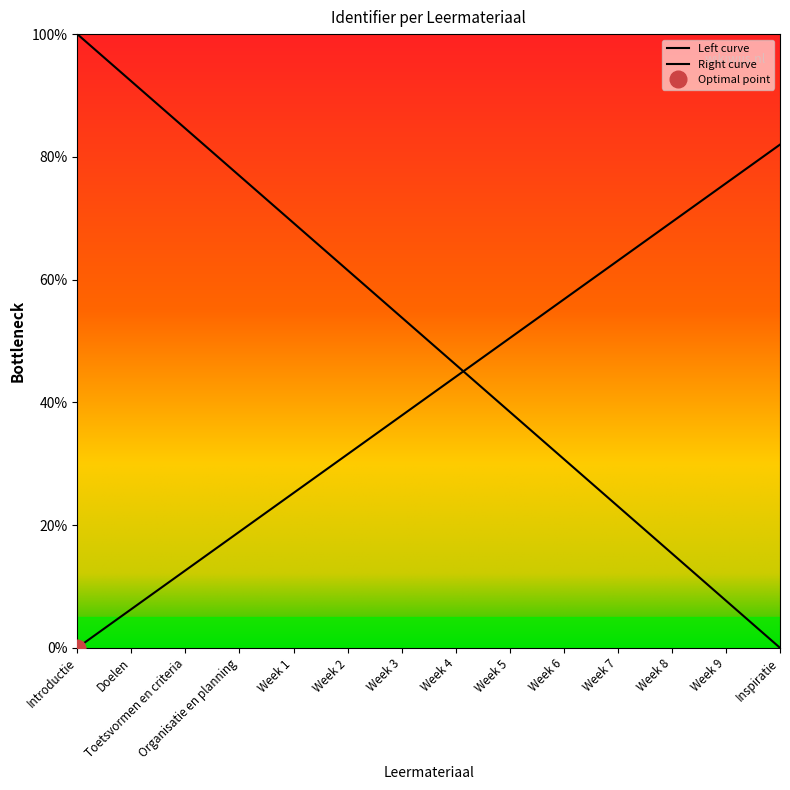

Where is the data nearest to the value 41?

Week 3